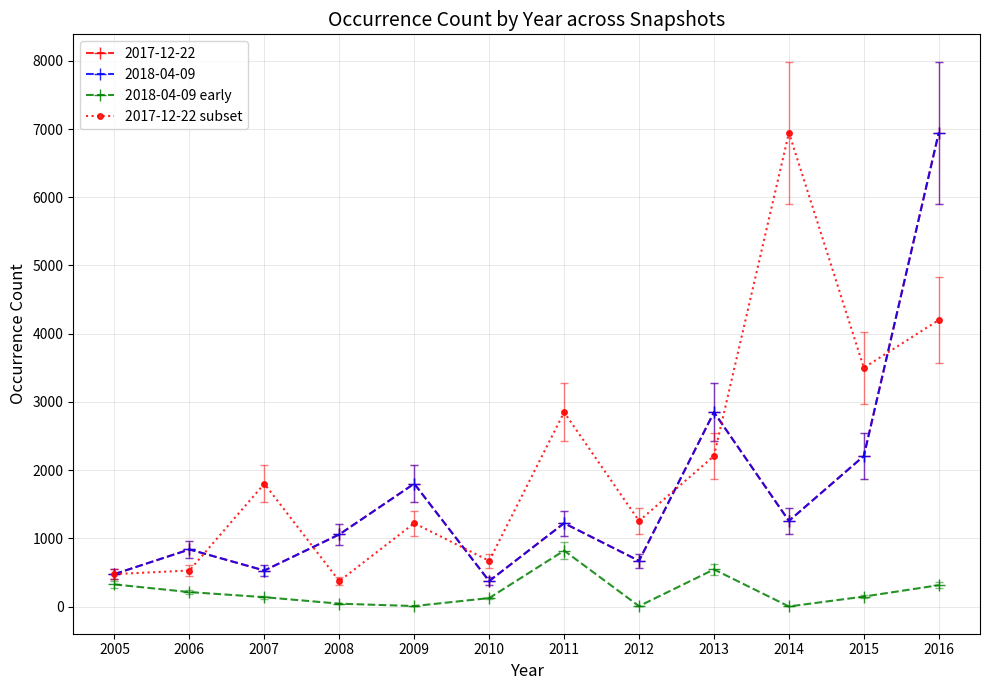

What is the average value of the 2018-04-09 early series?

223